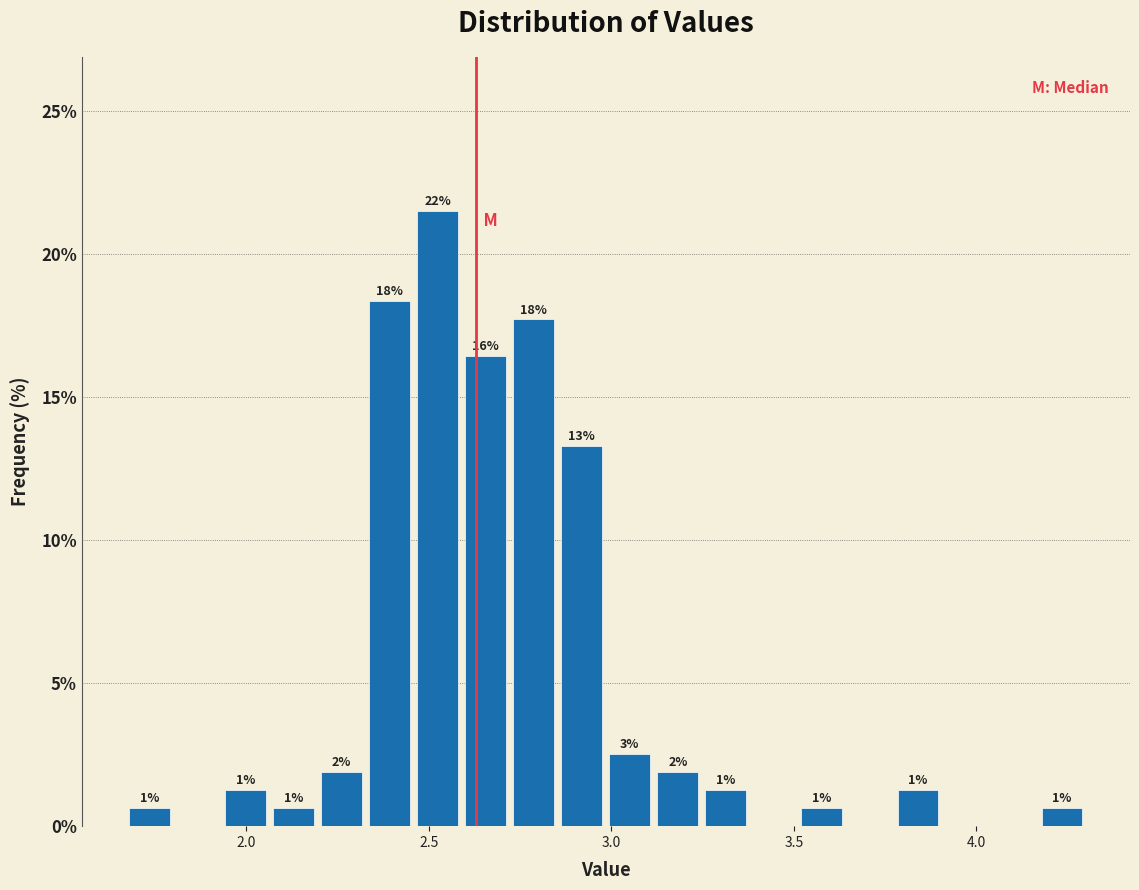

Around what value on the x-axis is the tallest bar? Give the approximate position of its centre, as read against the axis.

2.50